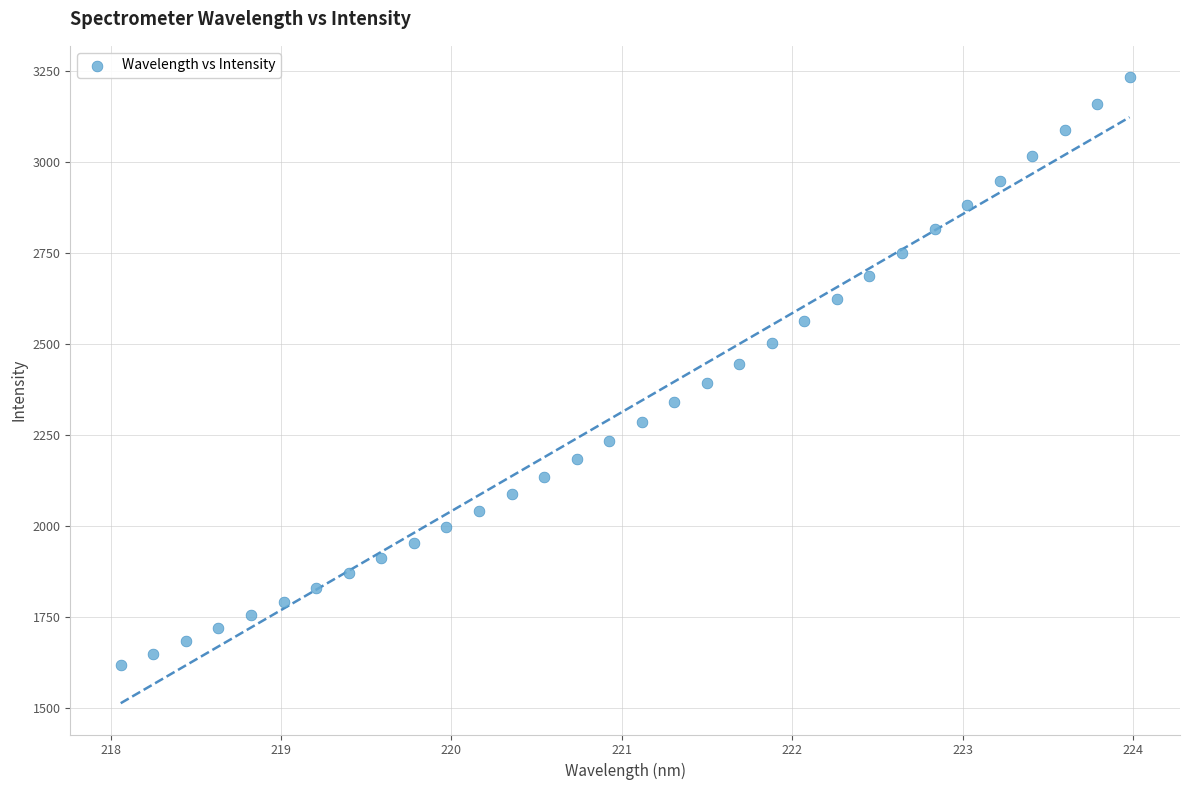

What is the range of X values (max minus min)?

5.9